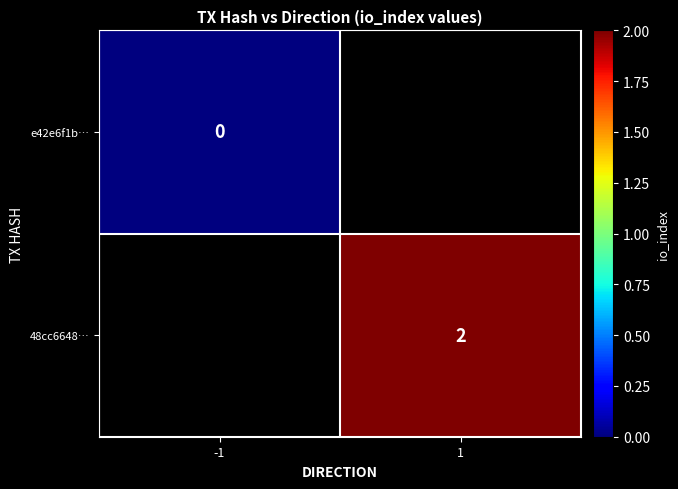

True or false: 48cc6648… has a value of 2 at 1.

True